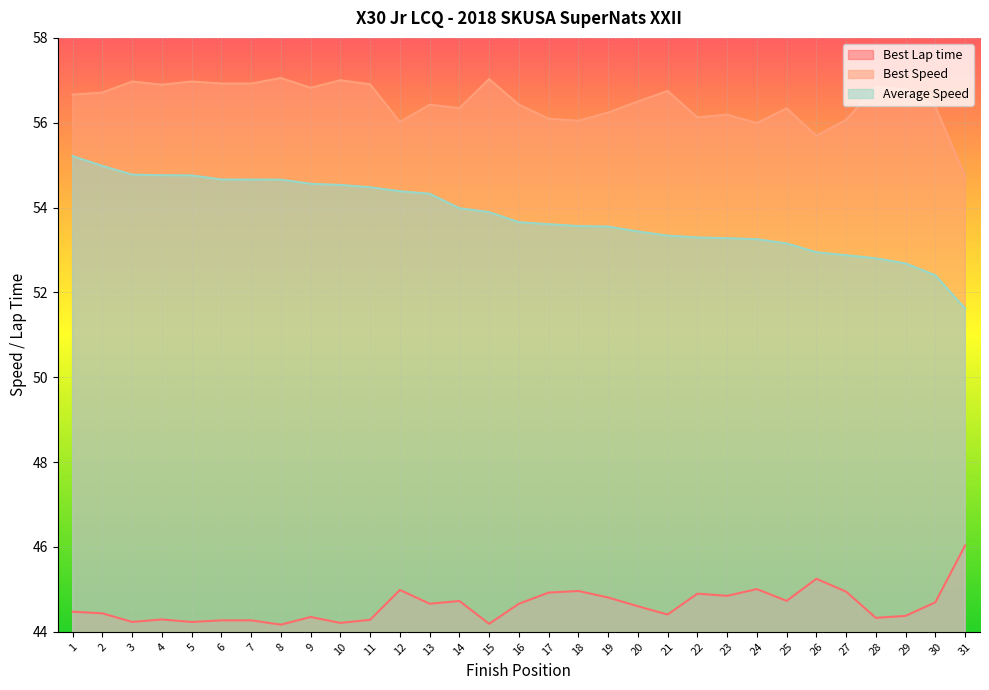

List the series in order of their peak value, highest first.

Best Speed, Average Speed, Best Lap time